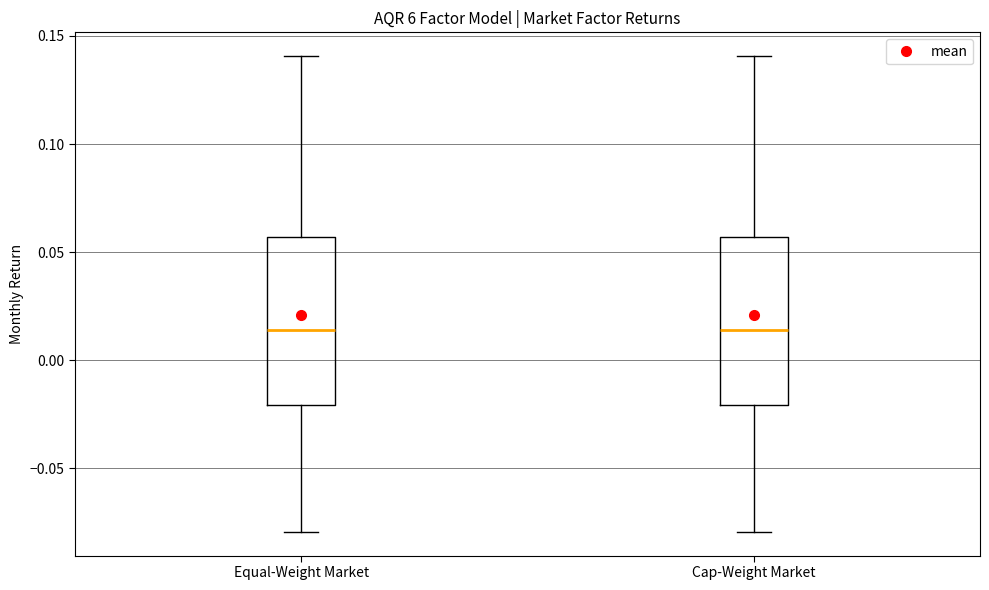

Reading left to right, transcribe this box plot: for each box, give where its median line is, the range the box spans, and where its two whiskers end, as read against the y-axis. The values are not printed on the chart, so give them approximately, as read against the axis.

Equal-Weight Market: median 0.015, box -0.020 to 0.055, whiskers -0.080 to 0.140
Cap-Weight Market: median 0.015, box -0.020 to 0.055, whiskers -0.080 to 0.140